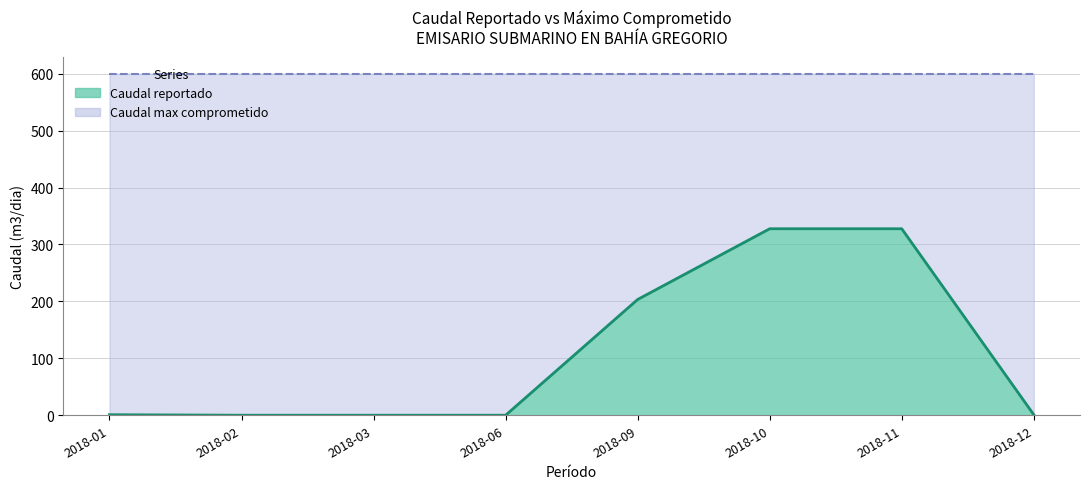

What is the value of the 1st point from the left?

1.0